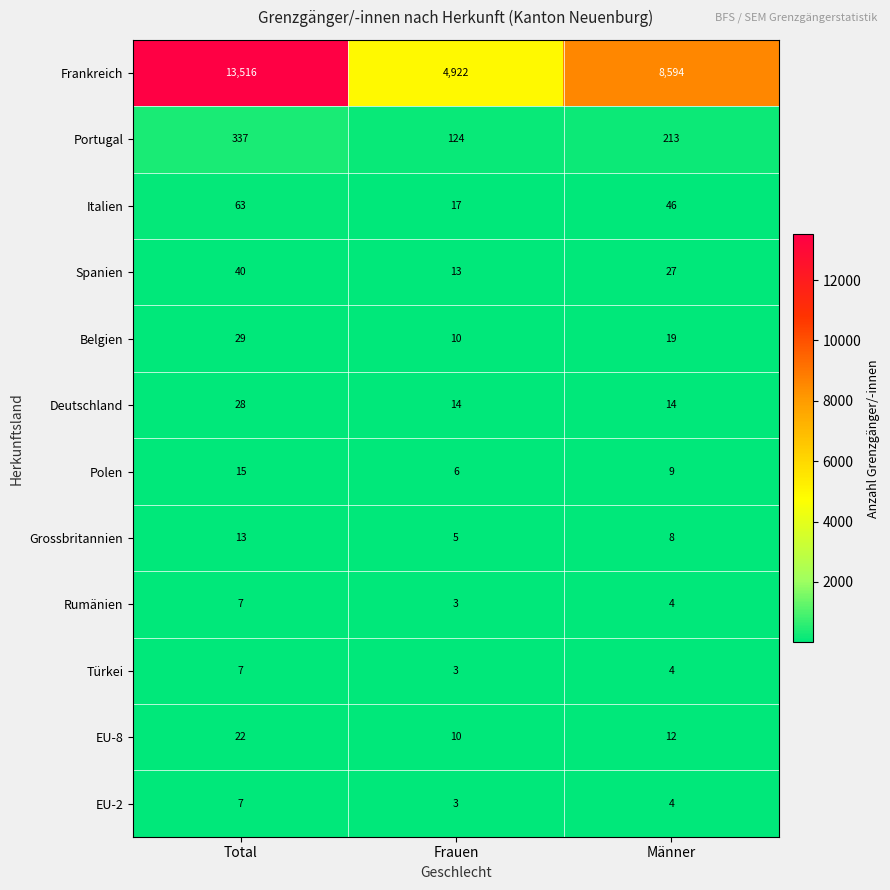

Which series has the largest range (max minus min)?

Frankreich